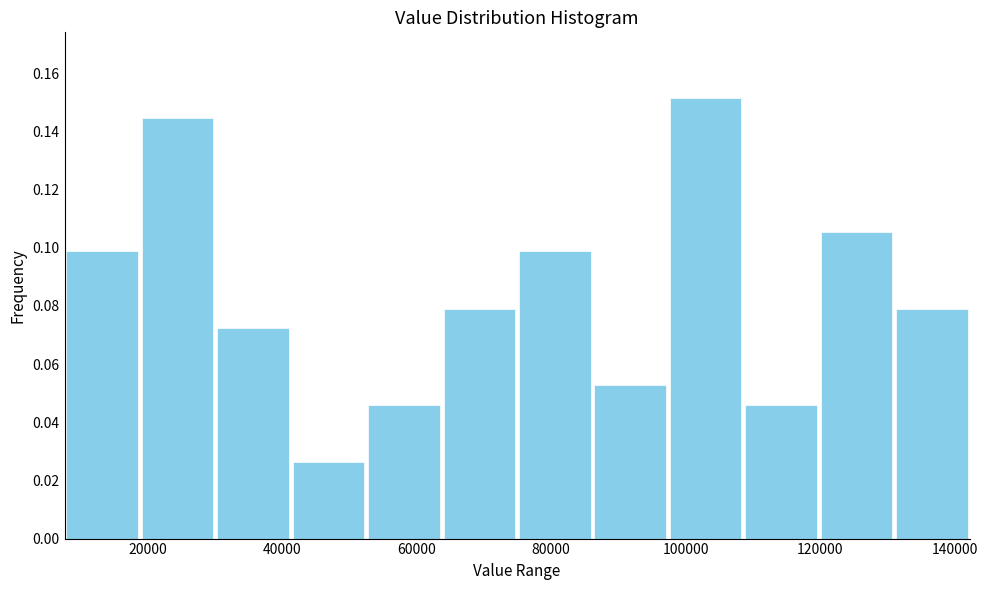

How tall is the bar that spans 74000 to 86000 on the x-axis? Neither the bar edges nor the heights are printed on the chart, so give them approximately, as read against the axes.

0.098